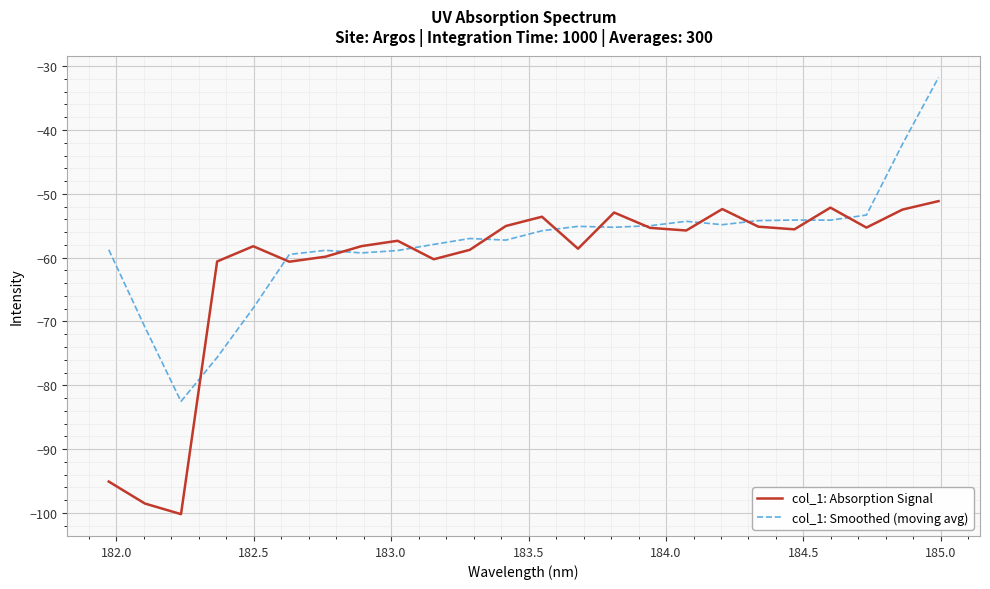

Rank the series by their maximum value, from highest to lowest.

col_1: Smoothed (moving avg), col_1: Absorption Signal